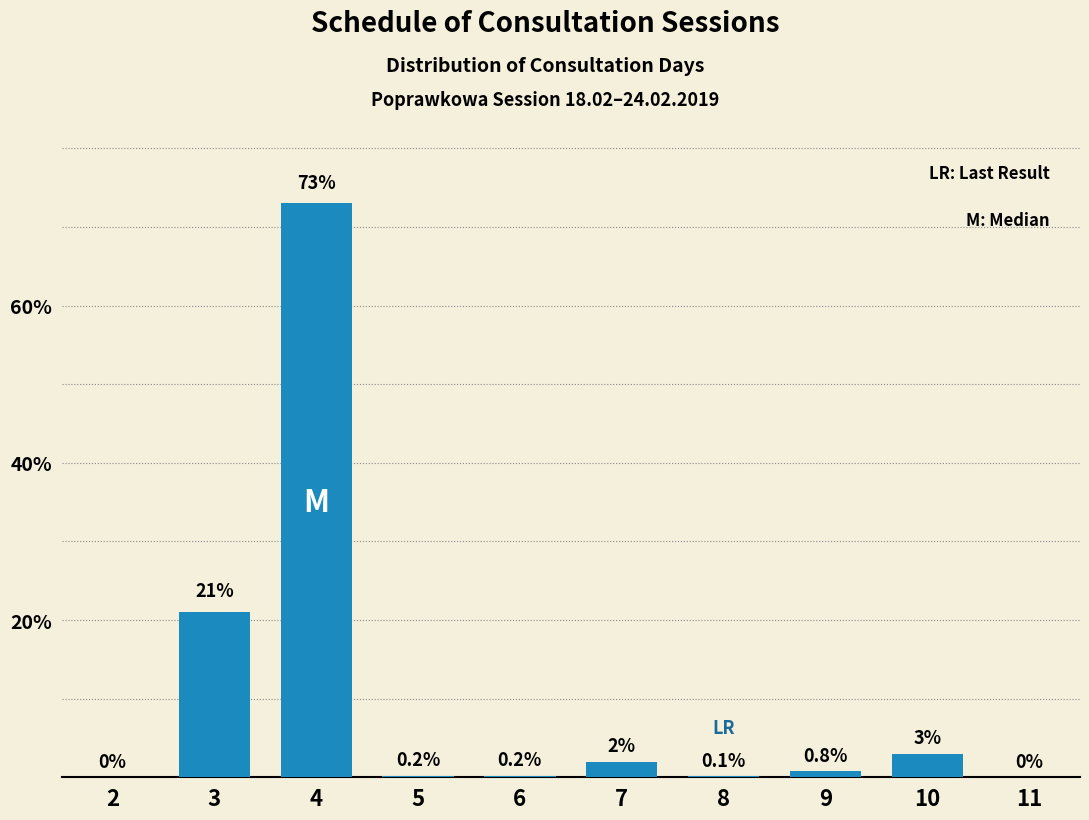

Reading left to right, list all the values displayed in this chart.

2=0.0	3=21.0	4=73.0	5=0.2	6=0.2	7=2.0	8=0.1	9=0.8	10=3.0	11=0.0